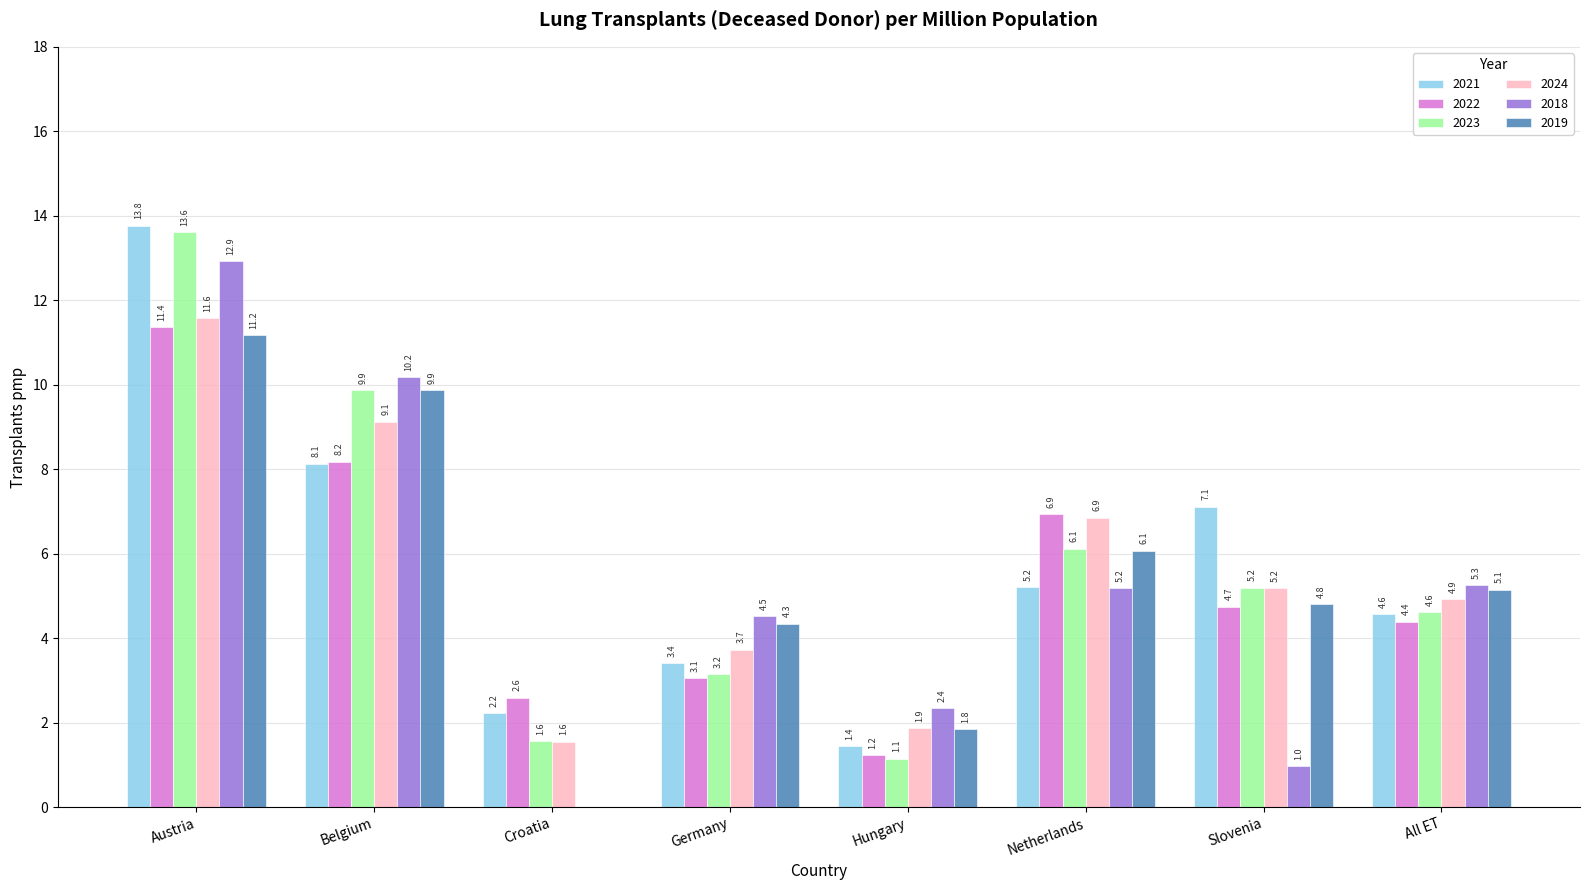

What is the sum of all 2018 values?

41.4